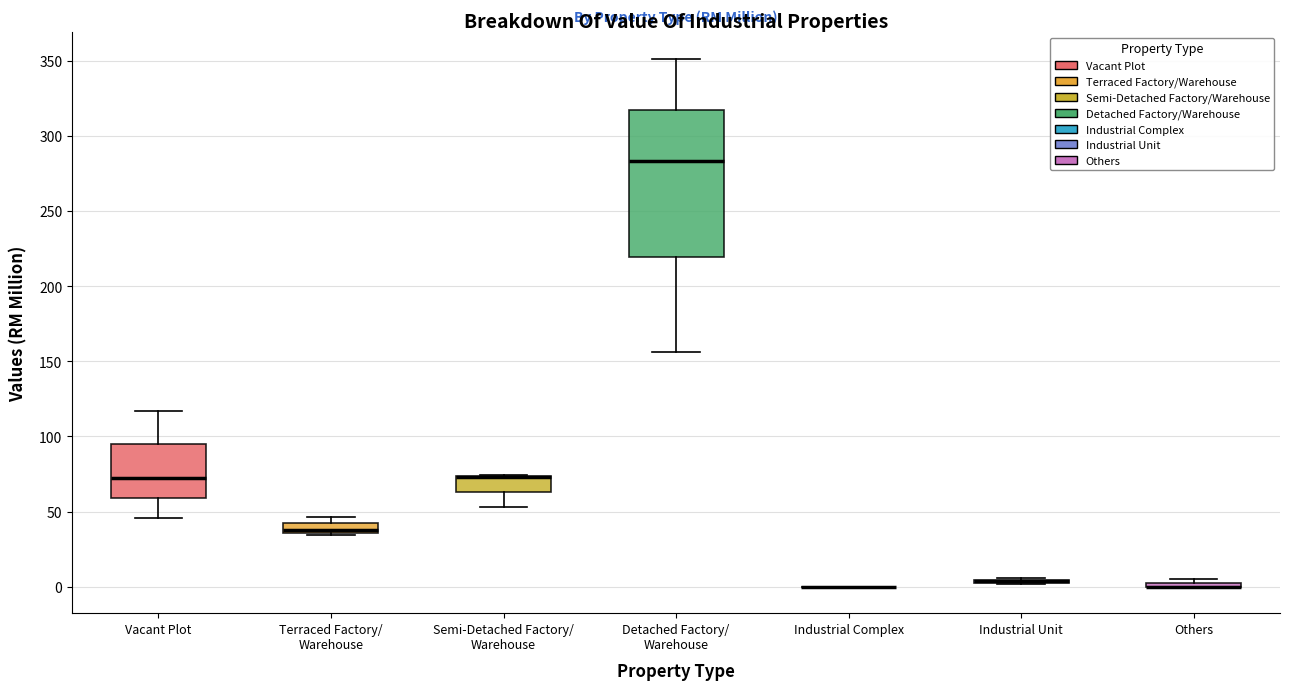

Comparing the boxes themselves (not the whiskers), which one is the tallest?

Detached Factory/ Warehouse